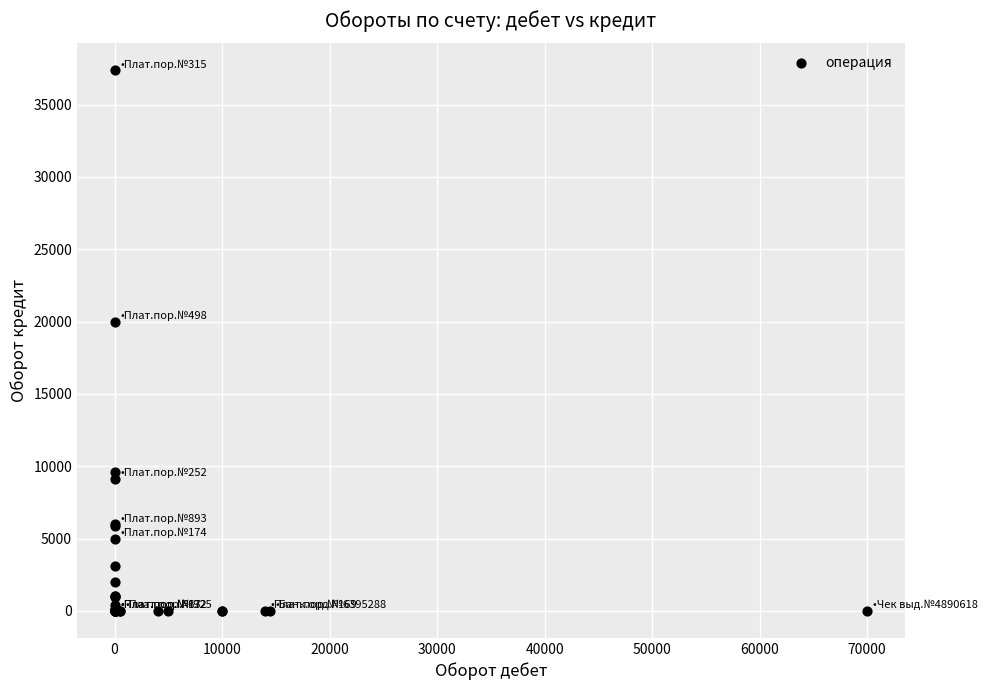

What Y value in the scatter plot is closest to 18681?

20000.0